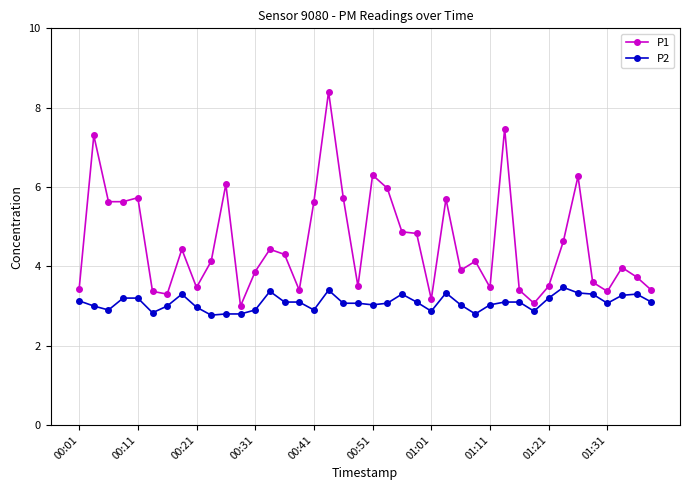

Does the chart have visible grid lines?

Yes